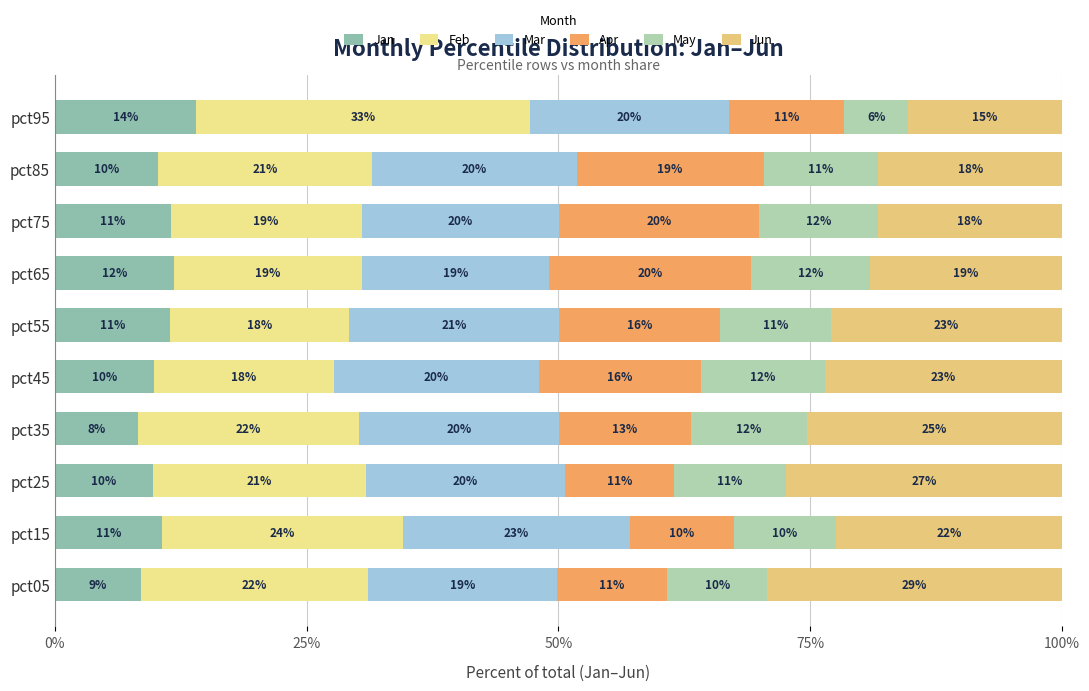

How many values in the Jan series exceed 10?

6